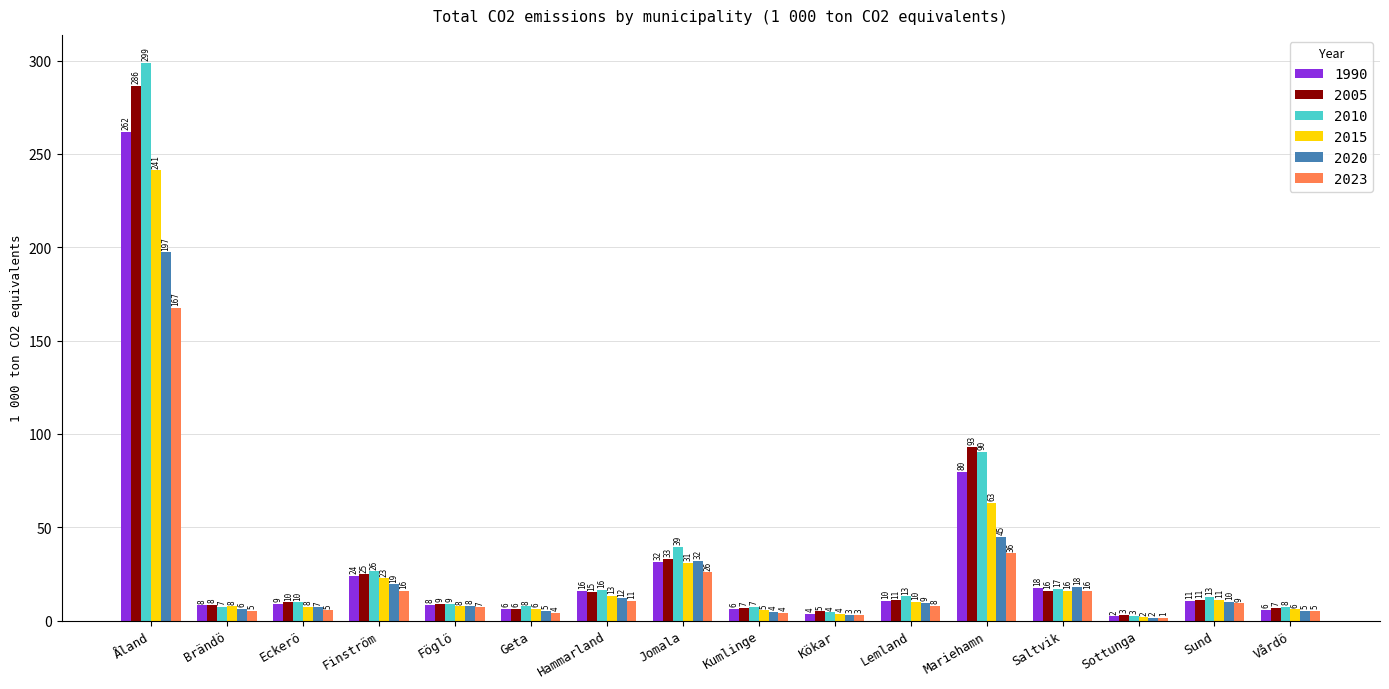

List the series in order of their peak value, highest first.

2010, 2005, 1990, 2015, 2020, 2023